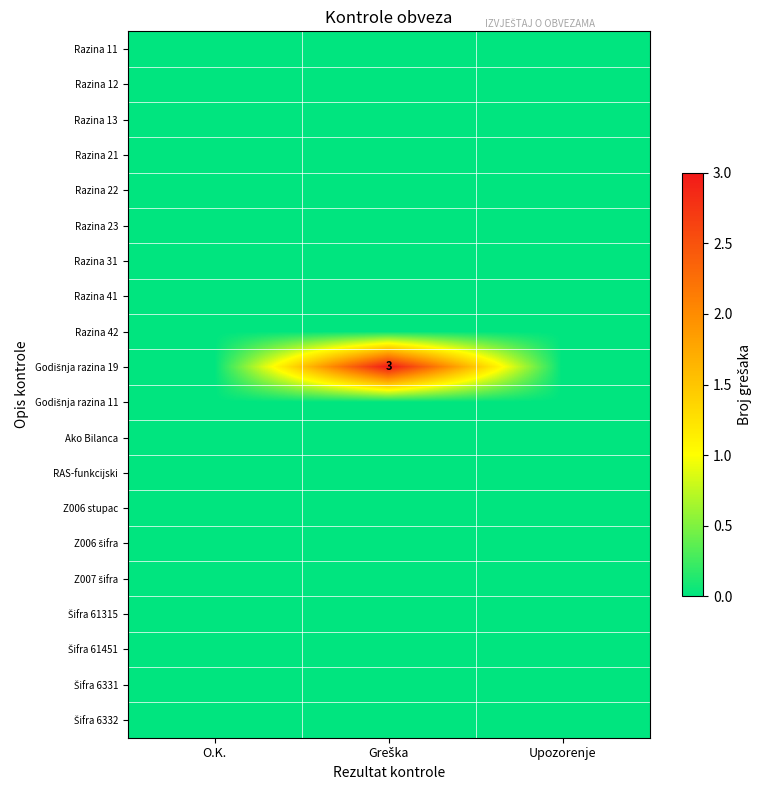

Is the value of Razina 11 at Upozorenje greater than the value of Ako Bilanca at Greška?

No